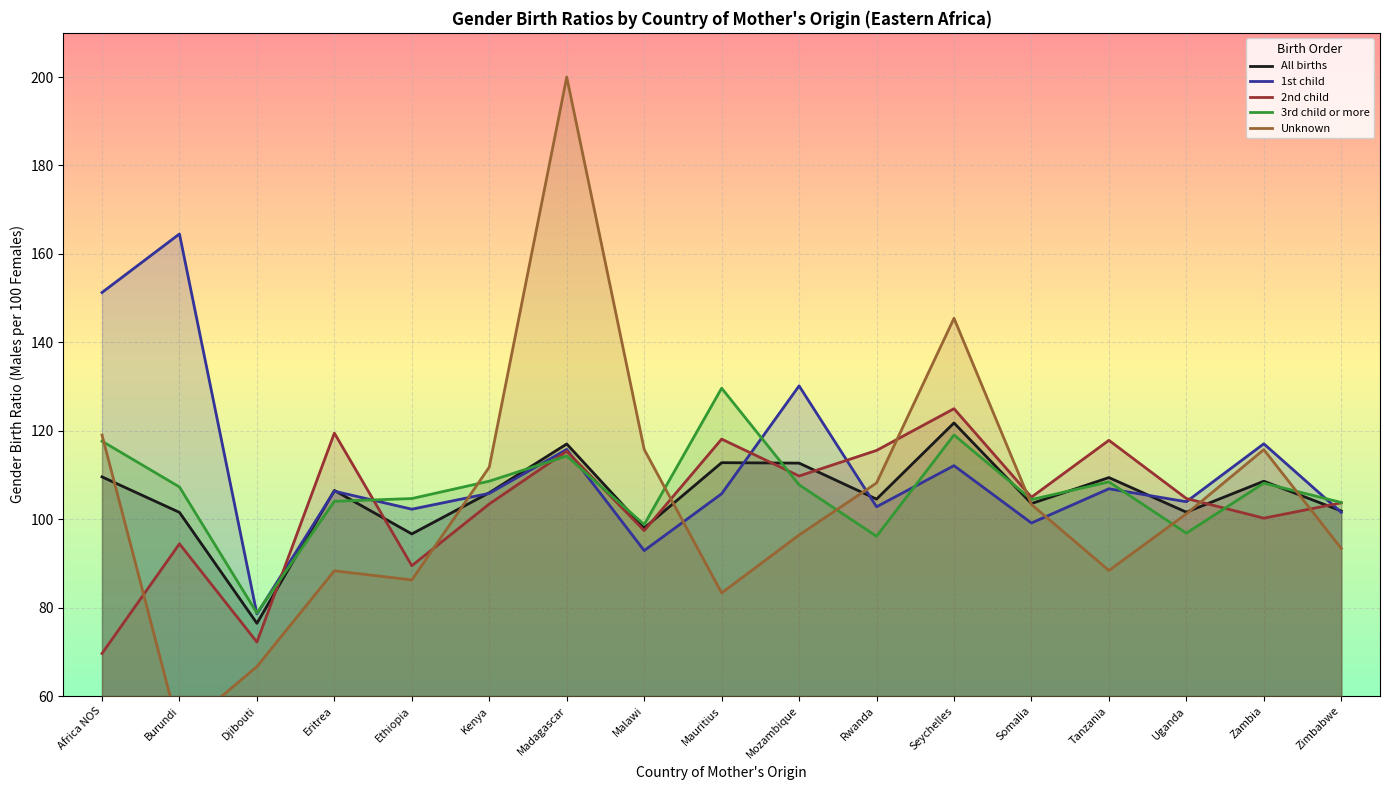

Reading right to left, transcribe all the data shown in this chart.

All births: Zimbabwe=101.9	Zambia=108.6	Uganda=101.6	Tanzania=109.4	Somalia=103.5	Seychelles=121.8	Rwanda=104.5	Mozambique=112.7	Mauritius=112.8	Malawi=98.0	Madagascar=117.0	Kenya=106.0	Ethiopia=96.7	Eritrea=106.5	Djibouti=76.5	Burundi=101.5	Africa NOS=109.6
1st child: Zimbabwe=101.5	Zambia=117.1	Uganda=104.0	Tanzania=106.9	Somalia=99.2	Seychelles=112.1	Rwanda=102.8	Mozambique=130.2	Mauritius=105.8	Malawi=92.9	Madagascar=115.8	Kenya=105.8	Ethiopia=102.3	Eritrea=106.3	Djibouti=78.6	Burundi=164.5	Africa NOS=151.3
2nd child: Zimbabwe=103.7	Zambia=100.2	Uganda=104.7	Tanzania=117.8	Somalia=105.0	Seychelles=125.0	Rwanda=115.6	Mozambique=109.8	Mauritius=118.1	Malawi=97.4	Madagascar=115.4	Kenya=103.5	Ethiopia=89.5	Eritrea=119.5	Djibouti=72.2	Burundi=94.4	Africa NOS=69.6
3rd child or more: Zimbabwe=103.8	Zambia=108.2	Uganda=96.9	Tanzania=108.5	Somalia=104.5	Seychelles=119.0	Rwanda=96.2	Mozambique=107.8	Mauritius=129.6	Malawi=98.8	Madagascar=114.3	Kenya=108.6	Ethiopia=104.7	Eritrea=104.0	Djibouti=78.8	Burundi=107.3	Africa NOS=117.7
Unknown: Zimbabwe=93.4	Zambia=115.7	Uganda=101.2	Tanzania=88.4	Somalia=103.3	Seychelles=145.4	Rwanda=108.2	Mozambique=96.4	Mauritius=83.3	Malawi=115.8	Madagascar=200.0	Kenya=111.8	Ethiopia=86.3	Eritrea=88.3	Djibouti=66.7	Burundi=51.9	Africa NOS=119.0